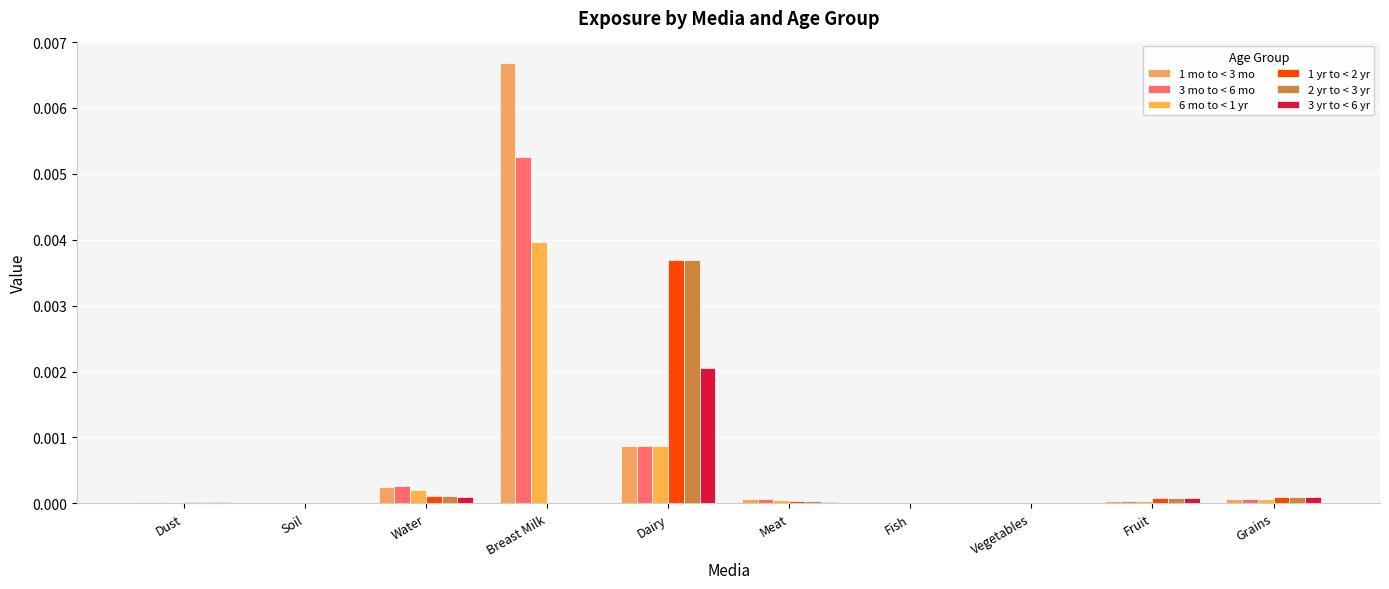

Reading right to left, extract all data points from this chart.

1 mo to < 3 mo: Grains=0.0	Fruit=0.0	Vegetables=0.0	Fish=0.0	Meat=0.0	Dairy=0.0	Breast Milk=0.0	Water=0.0	Soil=0.0	Dust=0.0
3 mo to < 6 mo: Grains=0.0	Fruit=0.0	Vegetables=0.0	Fish=0.0	Meat=0.0	Dairy=0.0	Breast Milk=0.0	Water=0.0	Soil=0.0	Dust=0.0
6 mo to < 1 yr: Grains=0.0	Fruit=0.0	Vegetables=0.0	Fish=0.0	Meat=0.0	Dairy=0.0	Breast Milk=0.0	Water=0.0	Soil=0.0	Dust=0.0
1 yr to < 2 yr: Grains=0.0	Fruit=0.0	Vegetables=0.0	Fish=0.0	Meat=0.0	Dairy=0.0	Breast Milk=0.0	Water=0.0	Soil=0.0	Dust=0.0
2 yr to < 3 yr: Grains=0.0	Fruit=0.0	Vegetables=0.0	Fish=0.0	Meat=0.0	Dairy=0.0	Breast Milk=0.0	Water=0.0	Soil=0.0	Dust=0.0
3 yr to < 6 yr: Grains=0.0	Fruit=0.0	Vegetables=0.0	Fish=0.0	Meat=0.0	Dairy=0.0	Breast Milk=0.0	Water=0.0	Soil=0.0	Dust=0.0